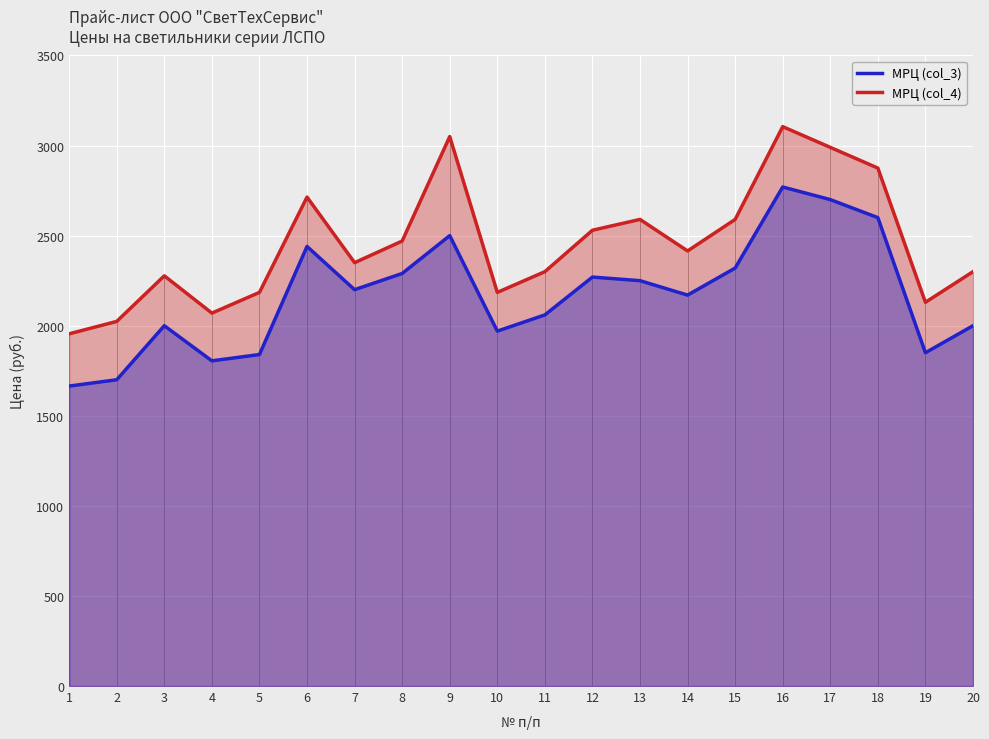

True or false: МРЦ (col_4) has more than 1 interior local peaks.

True